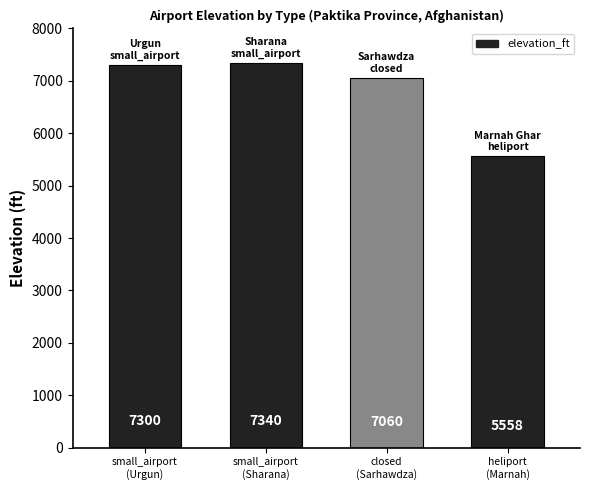

What is the maximum value shown in the chart?

7340